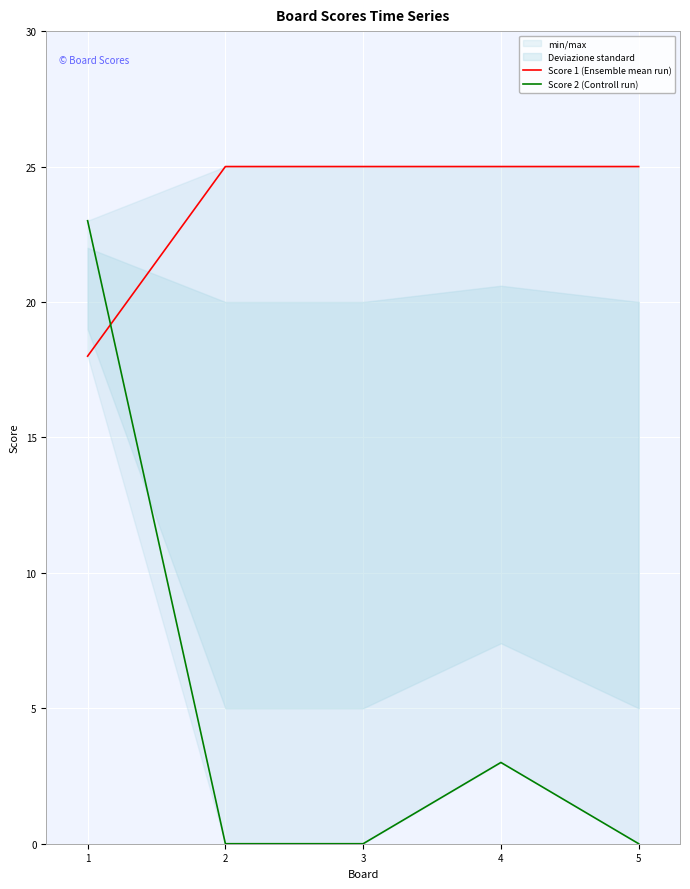

Between 5 and 3, which is larger?

5